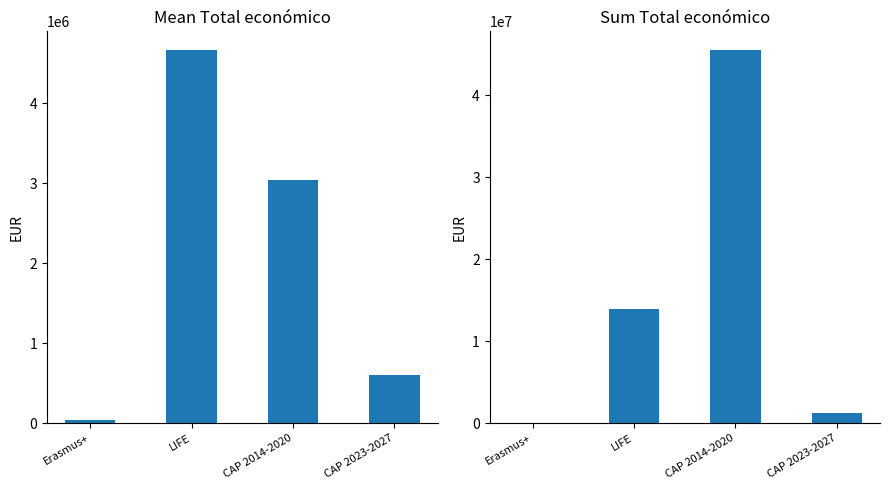

Which category has the highest value in the Sum Total económico series?

CAP 2014-2020